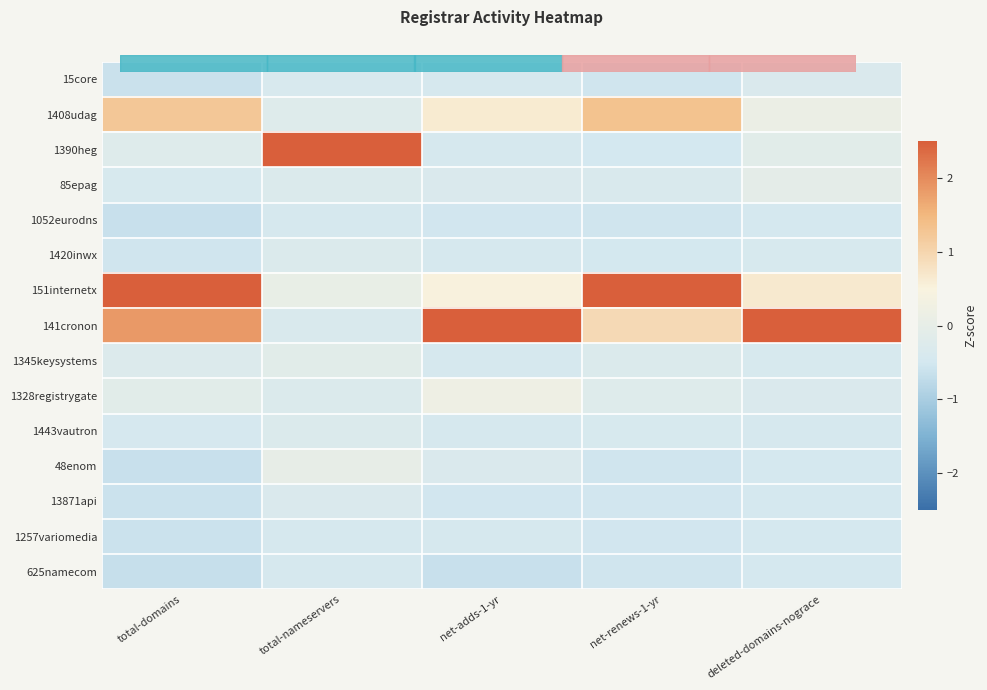

Reading right to left, what are all the values shown in this chart?

15core: deleted-domains-nograce=-0.3	net-renews-1-yr=-0.5	net-adds-1-yr=-0.4	total-nameservers=-0.4	total-domains=-0.6
1408udag: deleted-domains-nograce=0.1	net-renews-1-yr=1.3	net-adds-1-yr=0.6	total-nameservers=-0.2	total-domains=1.2
1390heg: deleted-domains-nograce=-0.1	net-renews-1-yr=-0.5	net-adds-1-yr=-0.4	total-nameservers=3.7	total-domains=-0.2
85epag: deleted-domains-nograce=-0.1	net-renews-1-yr=-0.3	net-adds-1-yr=-0.3	total-nameservers=-0.3	total-domains=-0.4
1052eurodns: deleted-domains-nograce=-0.5	net-renews-1-yr=-0.5	net-adds-1-yr=-0.5	total-nameservers=-0.4	total-domains=-0.6
1420inwx: deleted-domains-nograce=-0.4	net-renews-1-yr=-0.5	net-adds-1-yr=-0.4	total-nameservers=-0.3	total-domains=-0.5
151internetx: deleted-domains-nograce=0.7	net-renews-1-yr=3.1	net-adds-1-yr=0.5	total-nameservers=0.1	total-domains=2.6
141cronon: deleted-domains-nograce=3.6	net-renews-1-yr=0.9	net-adds-1-yr=3.5	total-nameservers=-0.4	total-domains=1.8
1345keysystems: deleted-domains-nograce=-0.4	net-renews-1-yr=-0.3	net-adds-1-yr=-0.4	total-nameservers=-0.1	total-domains=-0.3
1328registrygate: deleted-domains-nograce=-0.3	net-renews-1-yr=-0.2	net-adds-1-yr=0.2	total-nameservers=-0.3	total-domains=-0.1
1443vautron: deleted-domains-nograce=-0.4	net-renews-1-yr=-0.4	net-adds-1-yr=-0.4	total-nameservers=-0.3	total-domains=-0.4
48enom: deleted-domains-nograce=-0.5	net-renews-1-yr=-0.5	net-adds-1-yr=-0.3	total-nameservers=0.0	total-domains=-0.6
13871api: deleted-domains-nograce=-0.5	net-renews-1-yr=-0.5	net-adds-1-yr=-0.5	total-nameservers=-0.3	total-domains=-0.6
1257variomedia: deleted-domains-nograce=-0.5	net-renews-1-yr=-0.5	net-adds-1-yr=-0.4	total-nameservers=-0.4	total-domains=-0.6
625namecom: deleted-domains-nograce=-0.5	net-renews-1-yr=-0.5	net-adds-1-yr=-0.6	total-nameservers=-0.4	total-domains=-0.7